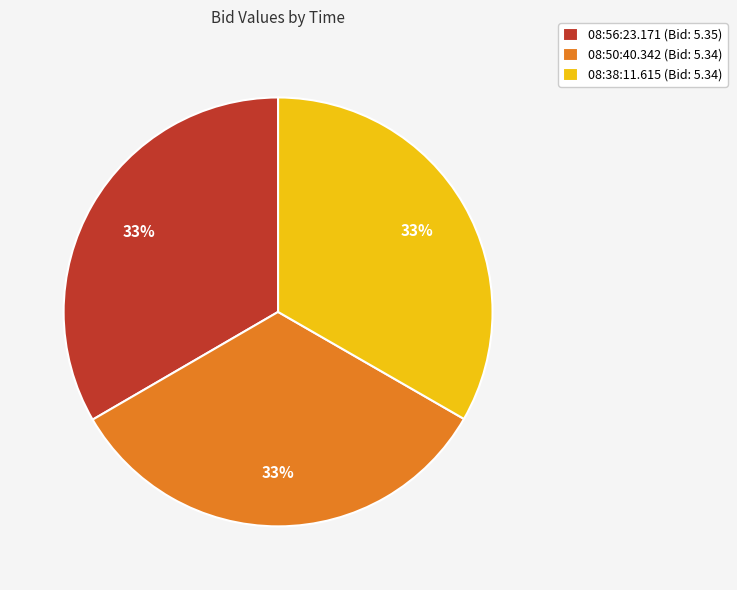

Does 08:50:40.342 represent more than half of the total?

No